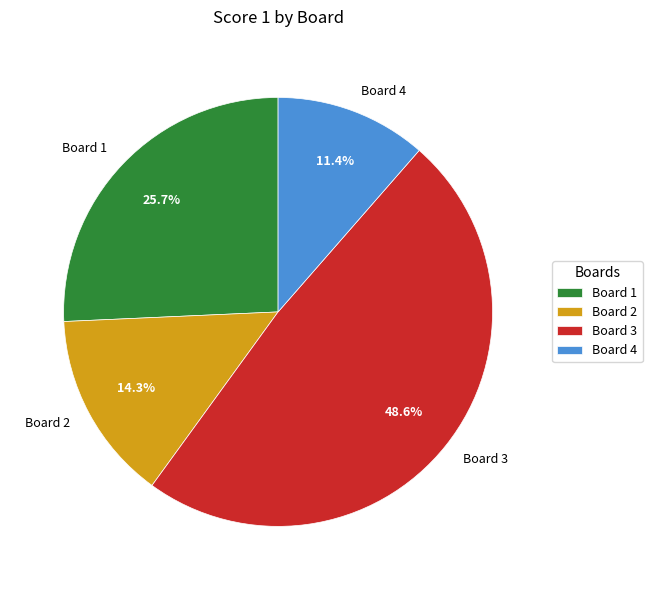

Approximately how many times larger is the value at Board 3 compared to Board 1?

1.9